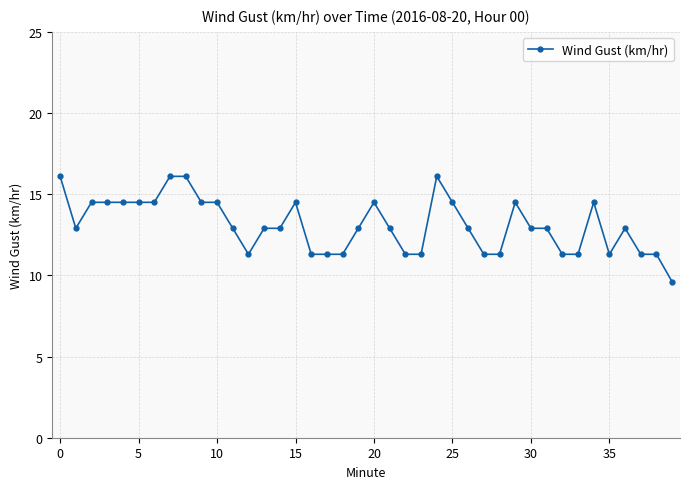

What is the maximum value shown in the chart?

16.1